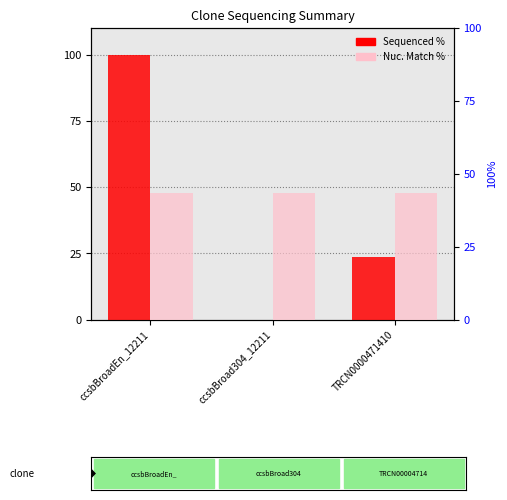

What are all the series names shown in the legend?

Sequenced %, Nuc. Match %